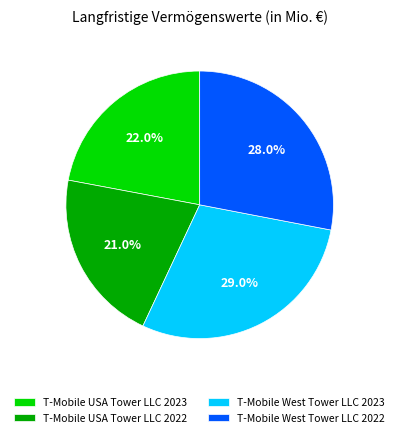

Is there any slice that represents more than half of the pie?

No